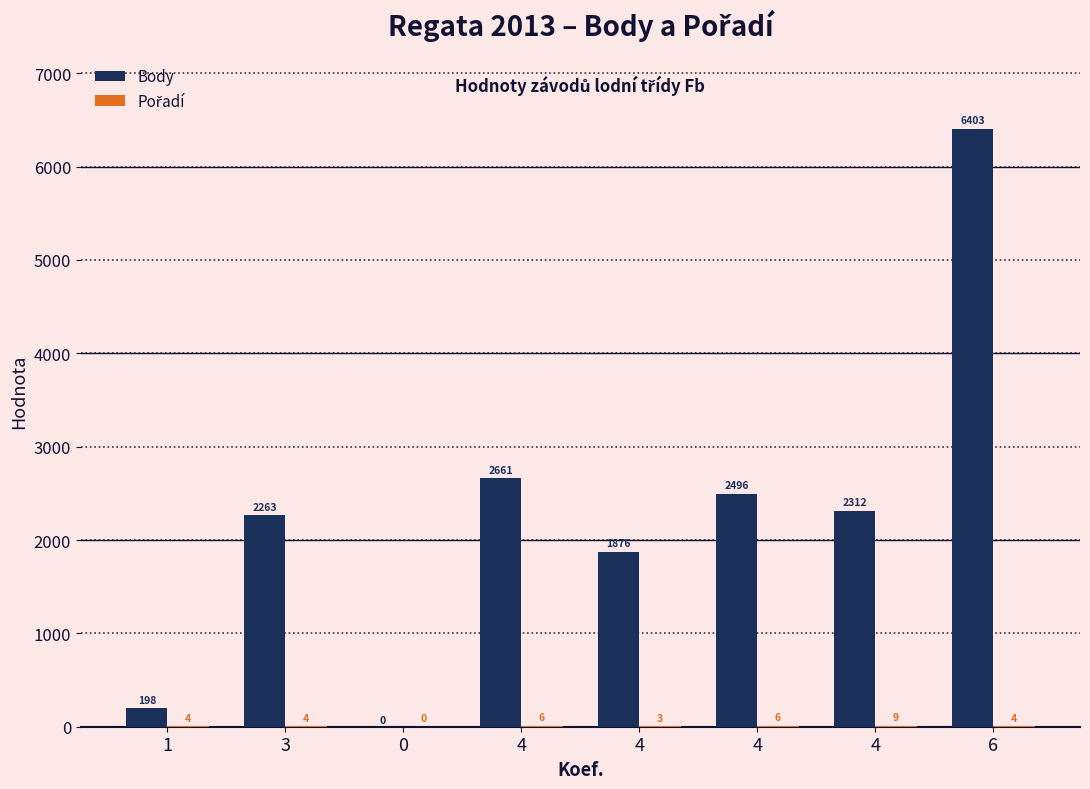

Are the bars horizontal?

No